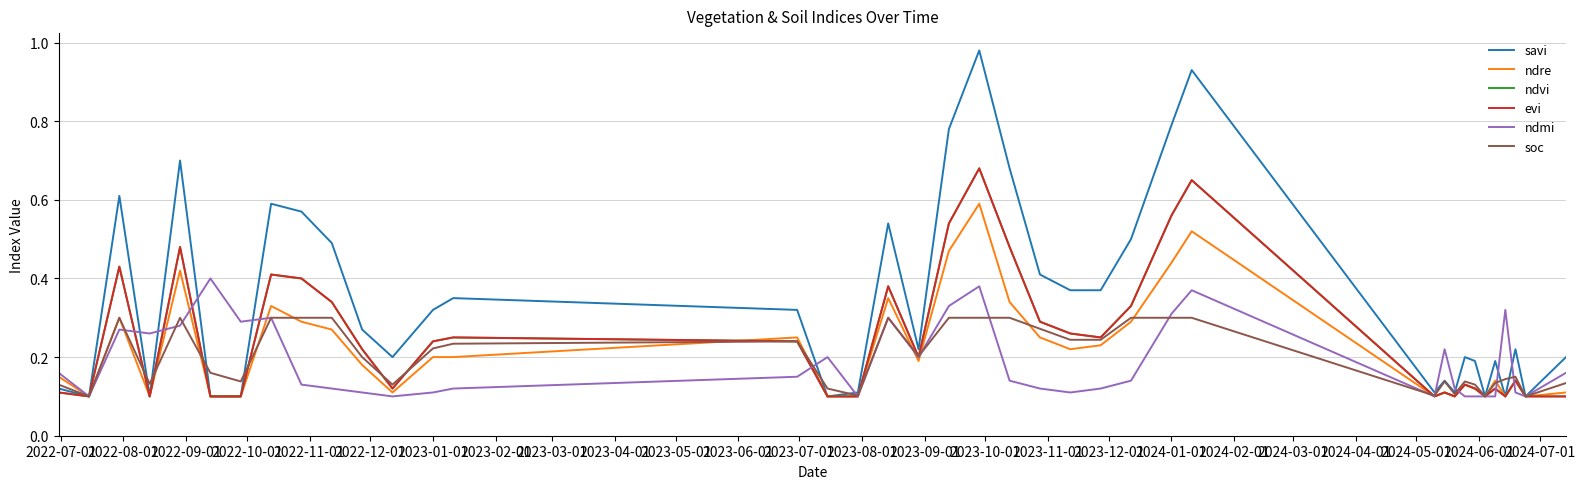

Reading left to right, transcribe all the data shown in this chart.

savi: 0.1	0.1	0.6	0.1	0.7	0.1	0.1	0.6	0.6	0.5	0.3	0.2	0.3	0.3	0.3	0.1	0.1	0.5	0.2	0.8	1.0	0.7	0.4	0.4	0.4	0.5	0.8	0.9	0.1	0.1	0.1	0.2	0.2	0.1	0.2	0.1	0.2	0.1	0.2
ndre: 0.1	0.1	0.3	0.1	0.4	0.1	0.1	0.3	0.3	0.3	0.2	0.1	0.2	0.2	0.2	0.1	0.1	0.3	0.2	0.5	0.6	0.3	0.2	0.2	0.2	0.3	0.4	0.5	0.1	0.1	0.1	0.1	0.1	0.1	0.1	0.1	0.1	0.1	0.1
ndvi: 0.1	0.1	0.4	0.1	0.5	0.1	0.1	0.4	0.4	0.3	0.2	0.1	0.2	0.2	0.2	0.1	0.1	0.4	0.2	0.5	0.7	0.5	0.3	0.3	0.2	0.3	0.6	0.7	0.1	0.1	0.1	0.1	0.1	0.1	0.1	0.1	0.1	0.1	0.1
evi: 0.1	0.1	0.4	0.1	0.5	0.1	0.1	0.4	0.4	0.3	0.2	0.1	0.2	0.2	0.2	0.1	0.1	0.4	0.2	0.5	0.7	0.5	0.3	0.3	0.2	0.3	0.6	0.7	0.1	0.1	0.1	0.1	0.1	0.1	0.1	0.1	0.1	0.1	0.1
ndmi: 0.2	0.1	0.3	0.3	0.3	0.4	0.3	0.3	0.1	0.1	0.1	0.1	0.1	0.1	0.1	0.2	0.1	0.3	0.2	0.3	0.4	0.1	0.1	0.1	0.1	0.1	0.3	0.4	0.1	0.2	0.1	0.1	0.1	0.1	0.1	0.3	0.1	0.1	0.2
soc: 0.1	0.1	0.3	0.1	0.3	0.2	0.1	0.3	0.3	0.3	0.2	0.1	0.2	0.2	0.2	0.1	0.1	0.3	0.2	0.3	0.3	0.3	0.3	0.2	0.2	0.3	0.3	0.3	0.1	0.1	0.1	0.1	0.1	0.1	0.1	0.1	0.1	0.1	0.1